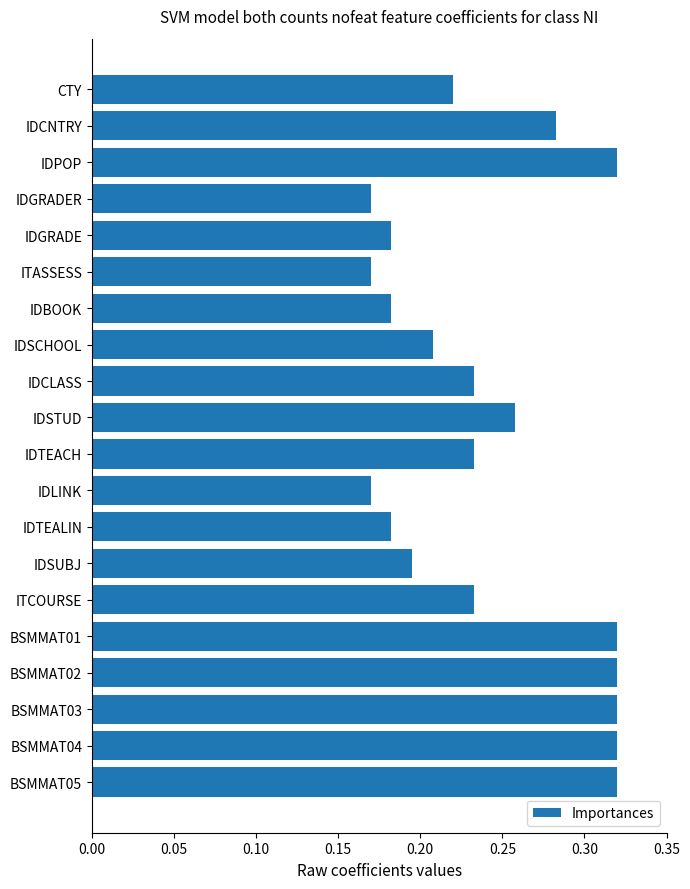

How many data points does each series have?

20